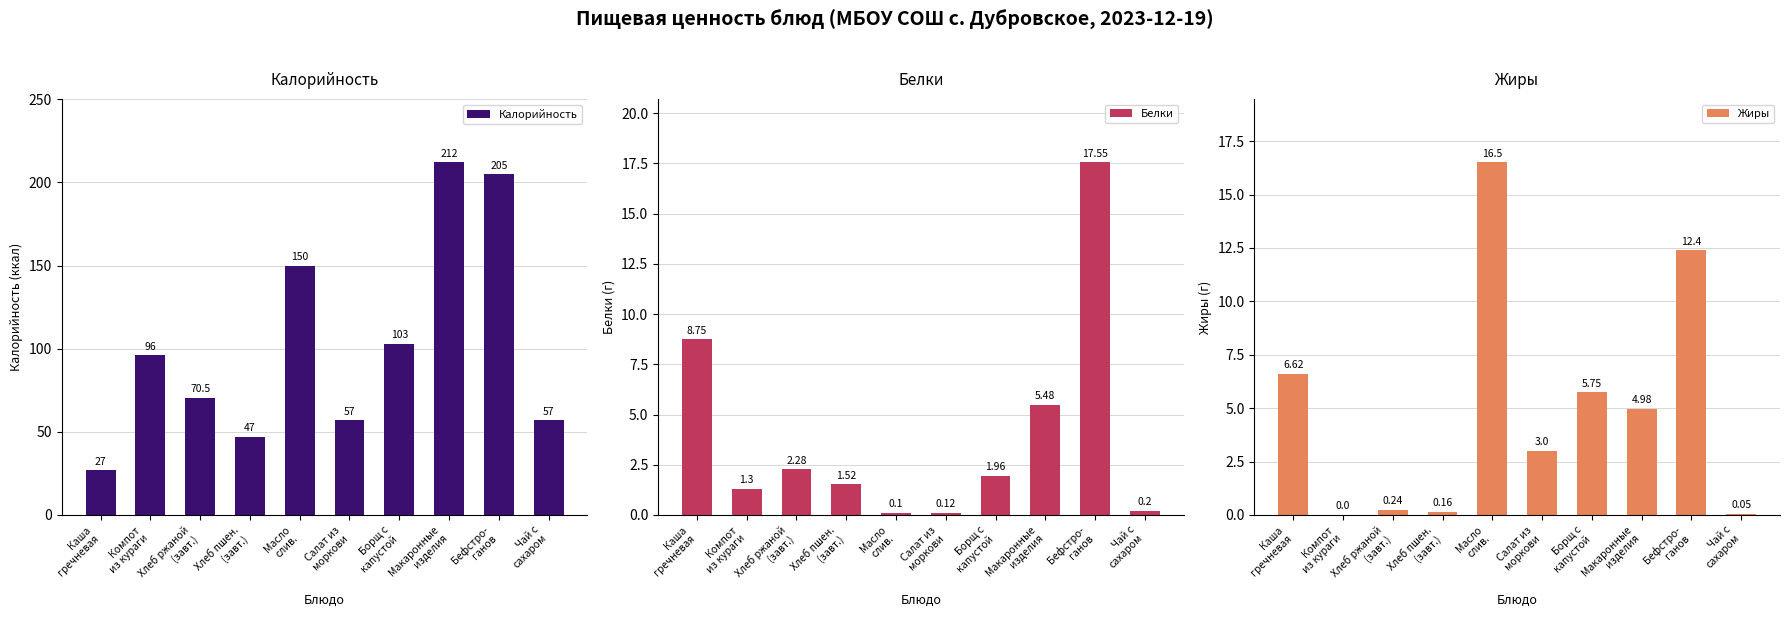

What position from the right is Масло
слив.?

6